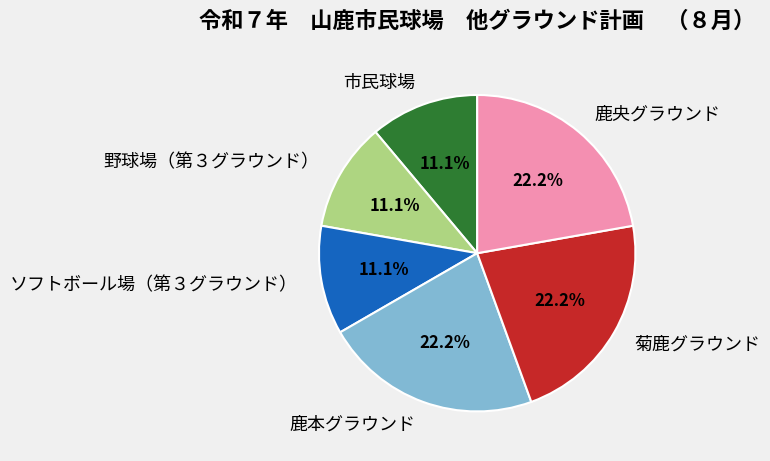

What percentage is the 鹿央グラウンド slice, to the nearest percent?

22%